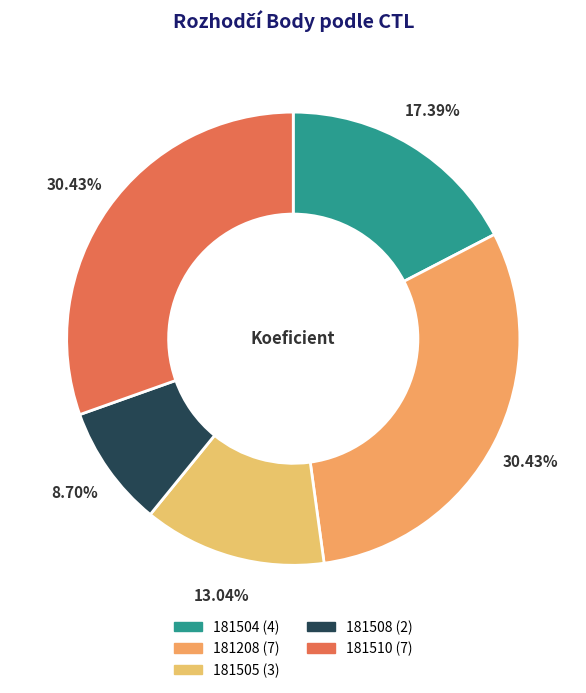

Between 181510 and 181208, which is larger?

181510